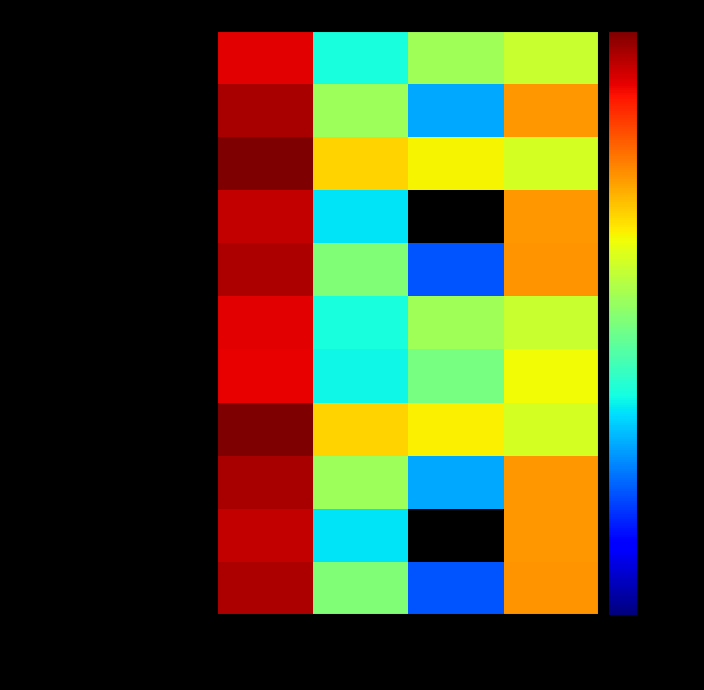

How many categories are shown in the chart?

4